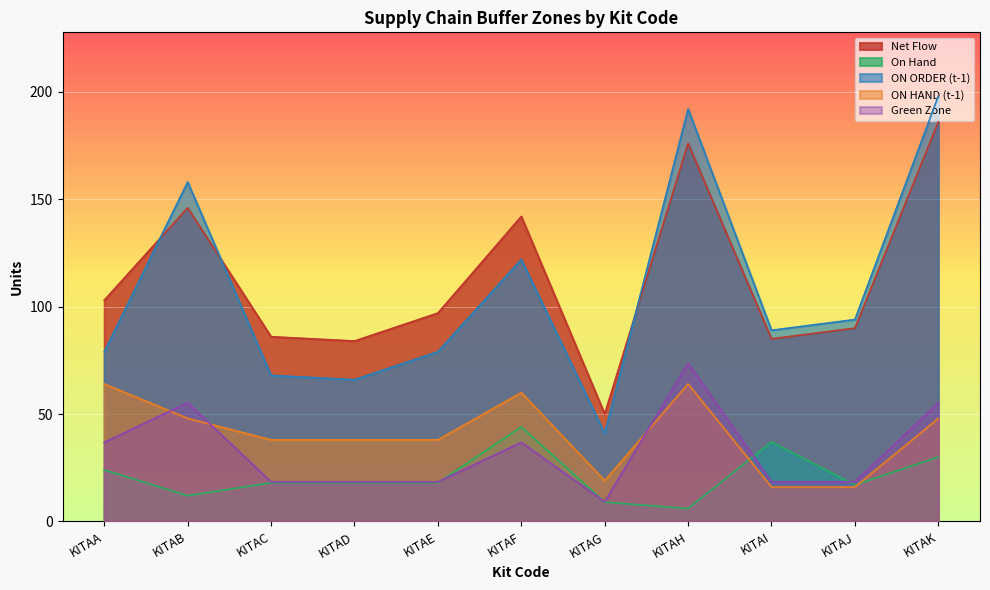

Which category has the lowest value in the Green Zone series?

KITAG